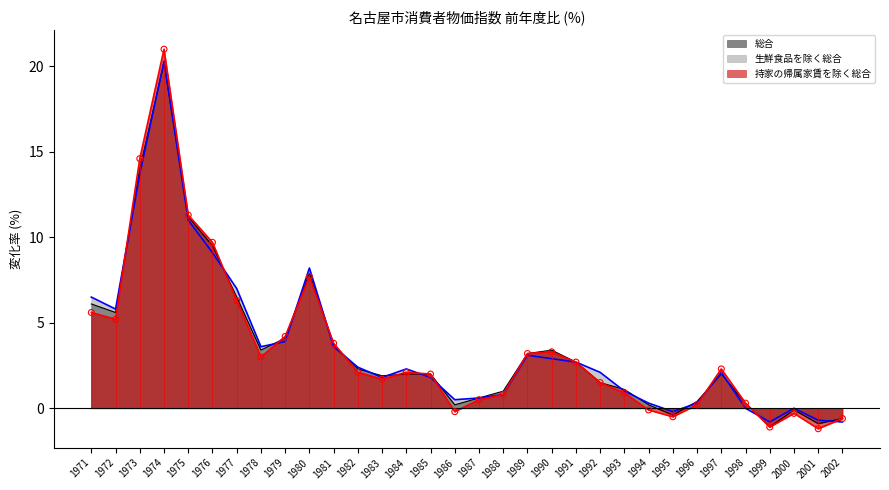

Is the value of 生鮮食品を除く総合 at 1999 greater than the value of 持家の帰属家賃を除く総合 at 2001?

Yes